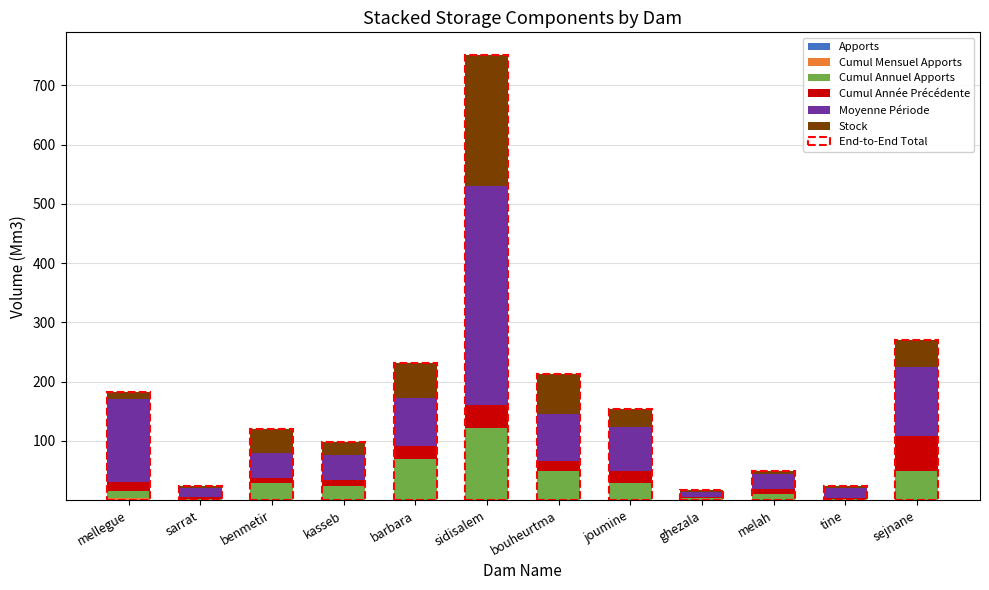

At which category is the sum across all series the highest?

sidisalem